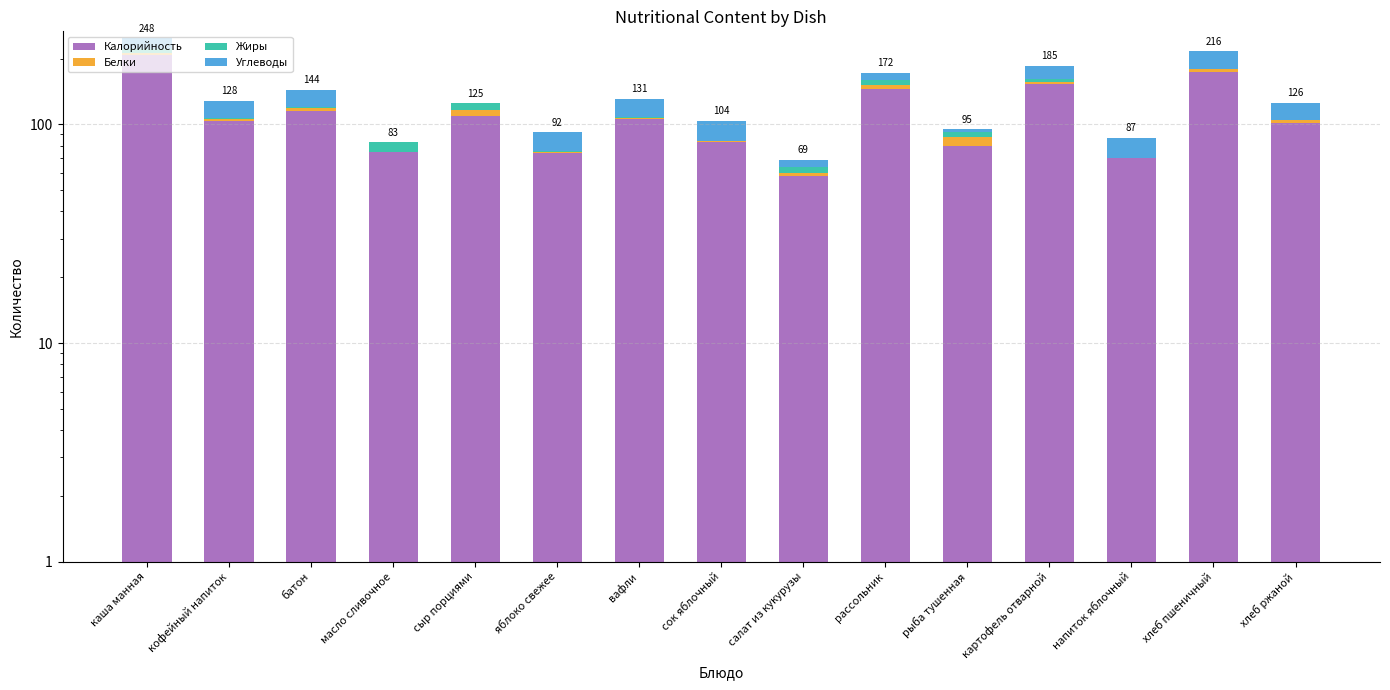

What is the difference between the second highest and second lowest values in the Углеводы series?

27